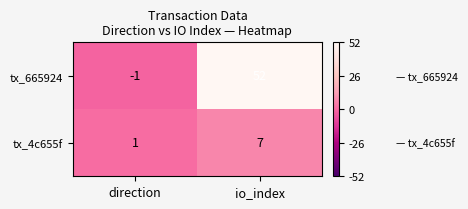

Count the number of data series in this chart.

2